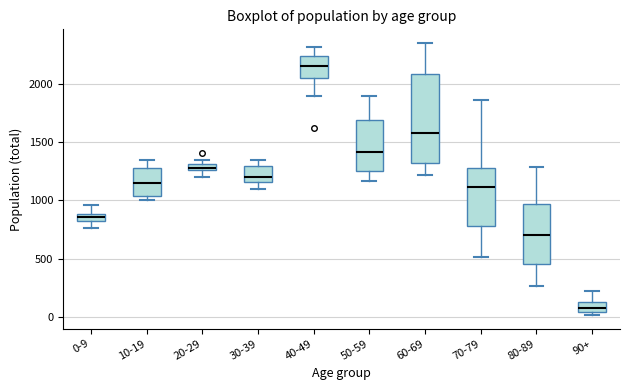

Comparing the boxes themselves (not the whiskers), which one is the tallest?

60-69